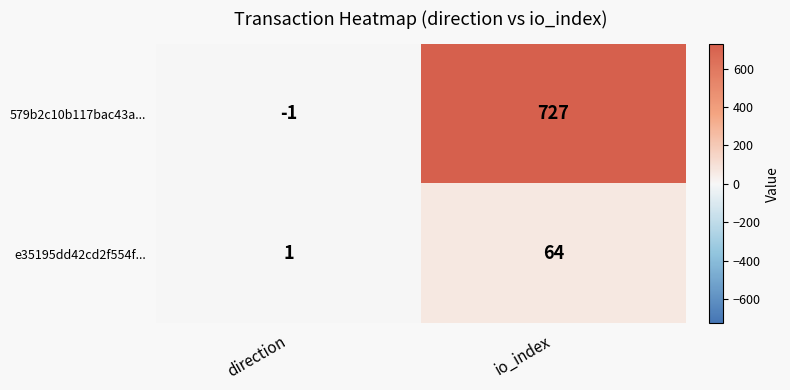

What is the greatest value displayed?

727